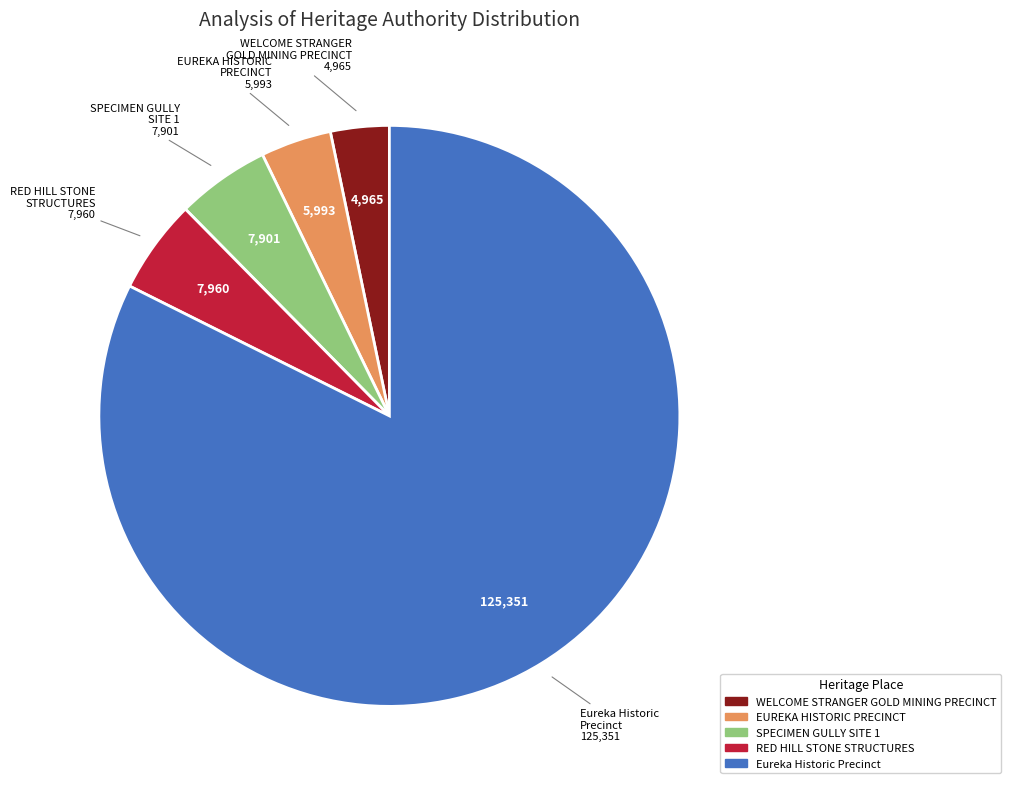

Does any single category account for the majority?

Yes